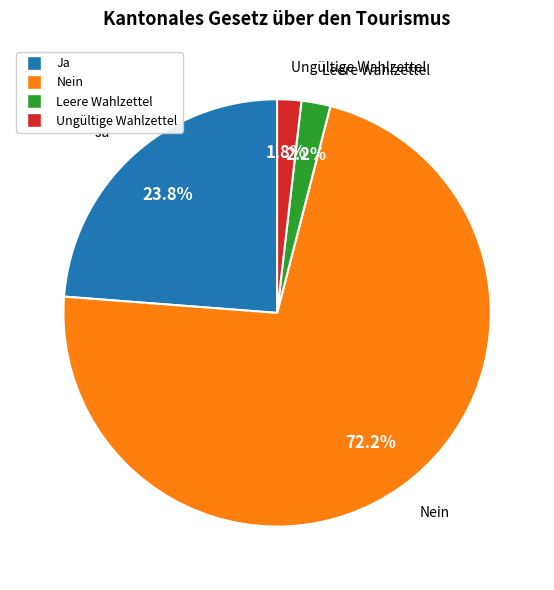

What percentage is the Ja slice, to the nearest percent?

24%